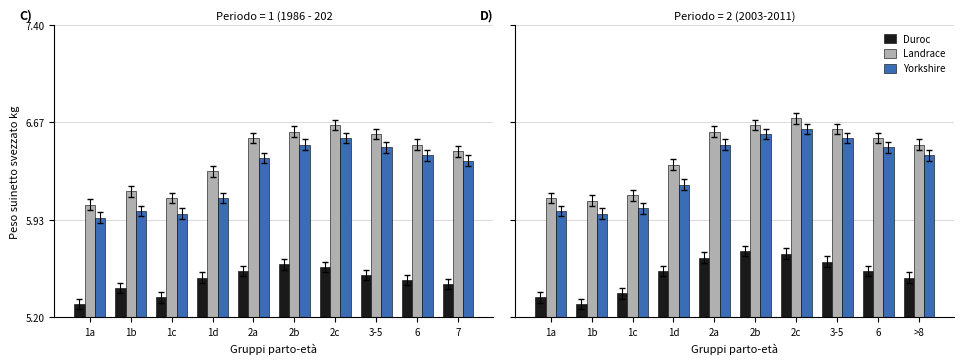

Which series has the widest spread of values?

Yorkshire